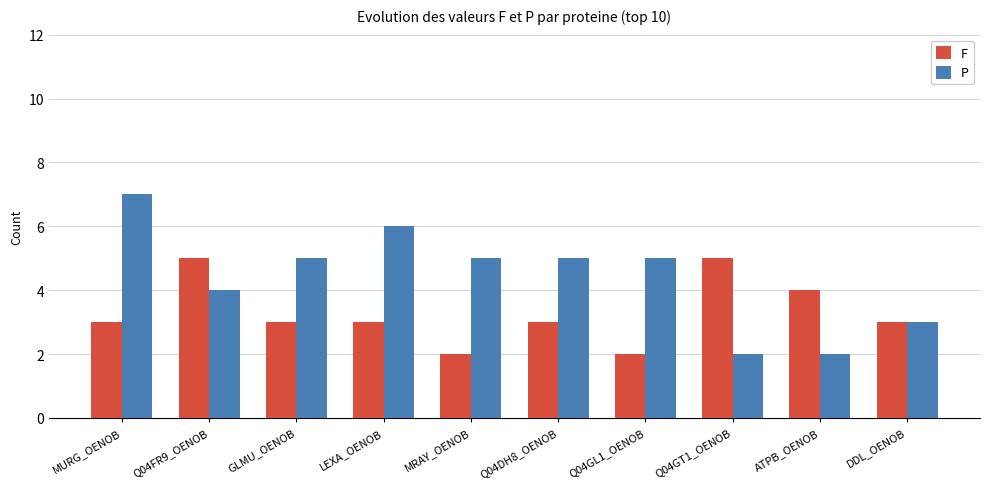

How many bars are there in each group?

2